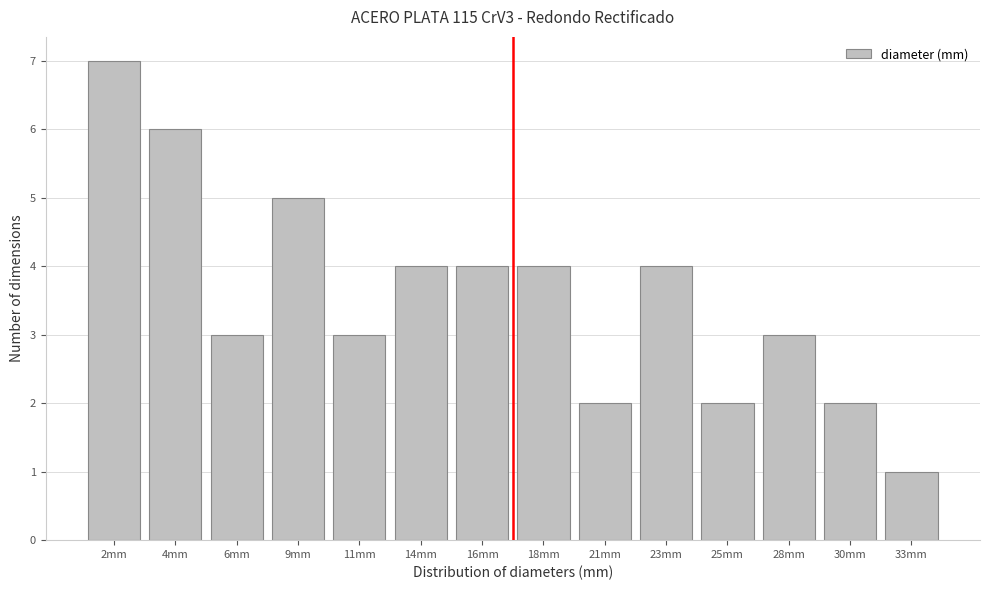

Reading right to left, extract all data points from this chart.

33mm=1	30mm=2	28mm=3	25mm=2	23mm=4	21mm=2	18mm=4	16mm=4	14mm=4	11mm=3	9mm=5	6mm=3	4mm=6	2mm=7